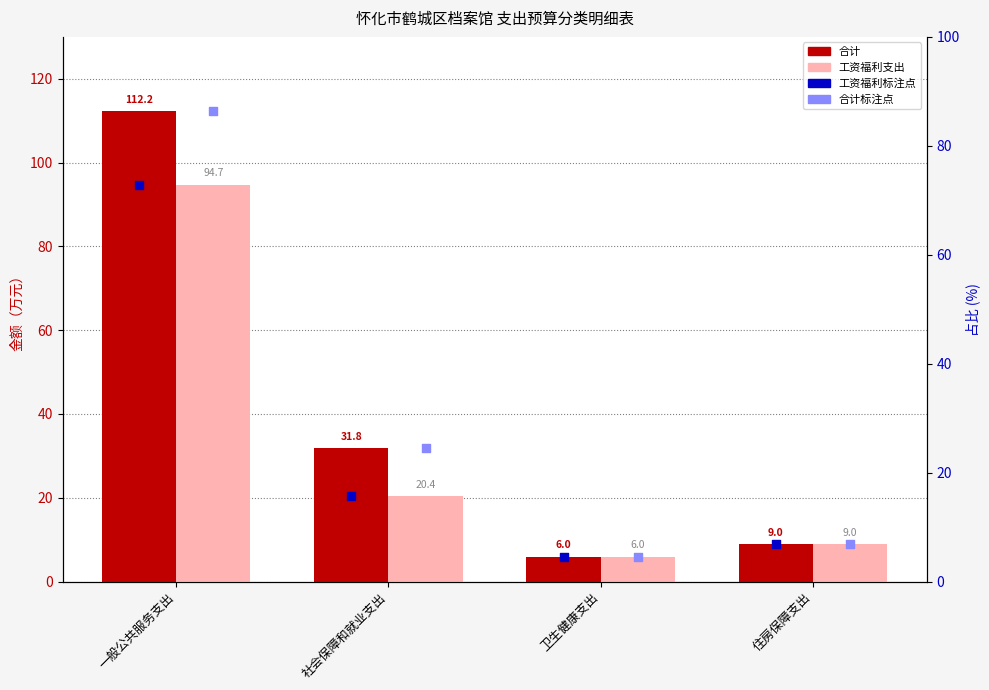

Is the value of 工资福利占比标注 at 住房保障支出 greater than the value of 合计 at 社会保障和就业支出?

No